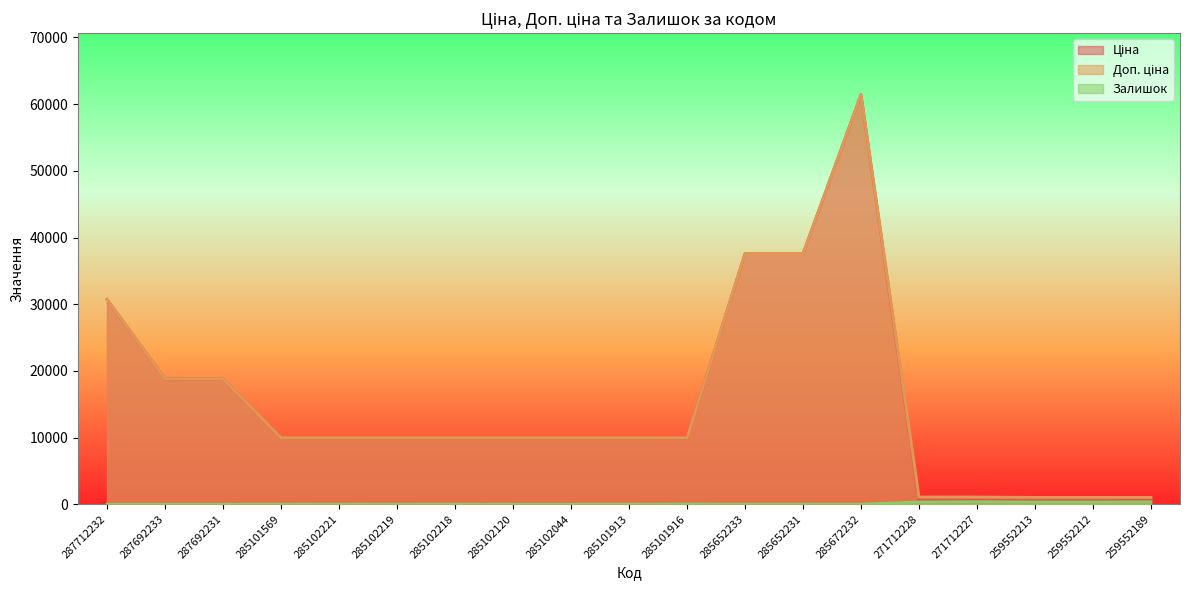

Which series has the widest spread of values?

Ціна